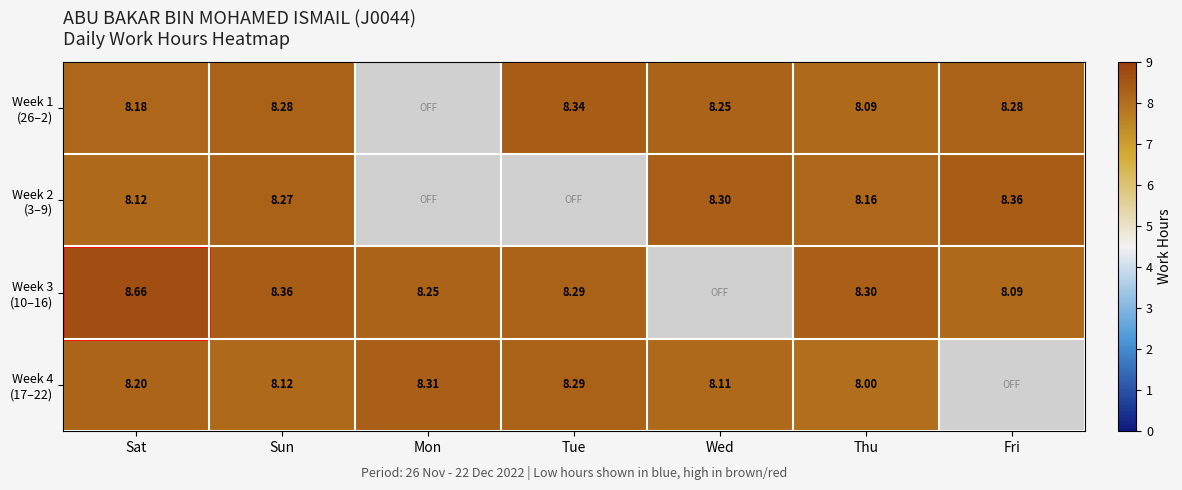

What is the difference between the maximum and minimum values in the Week 2 (3–9) series?

0.2